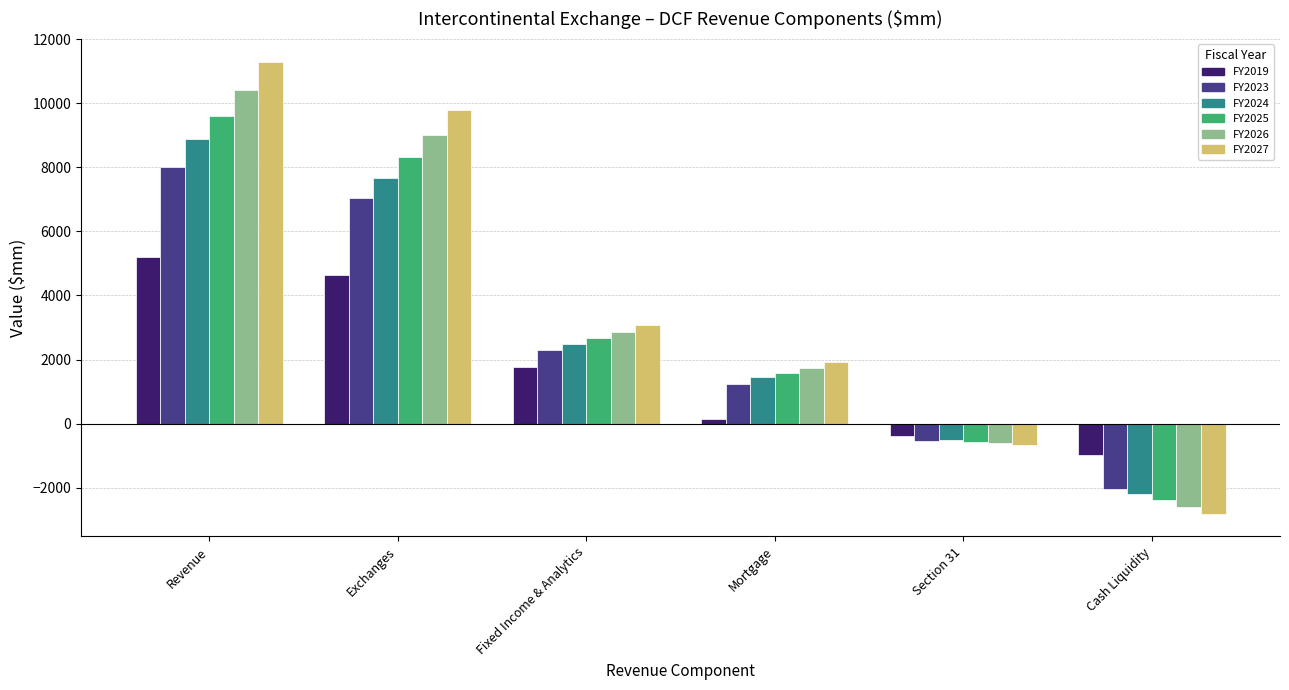

At which category is the sum across all series the highest?

Revenue